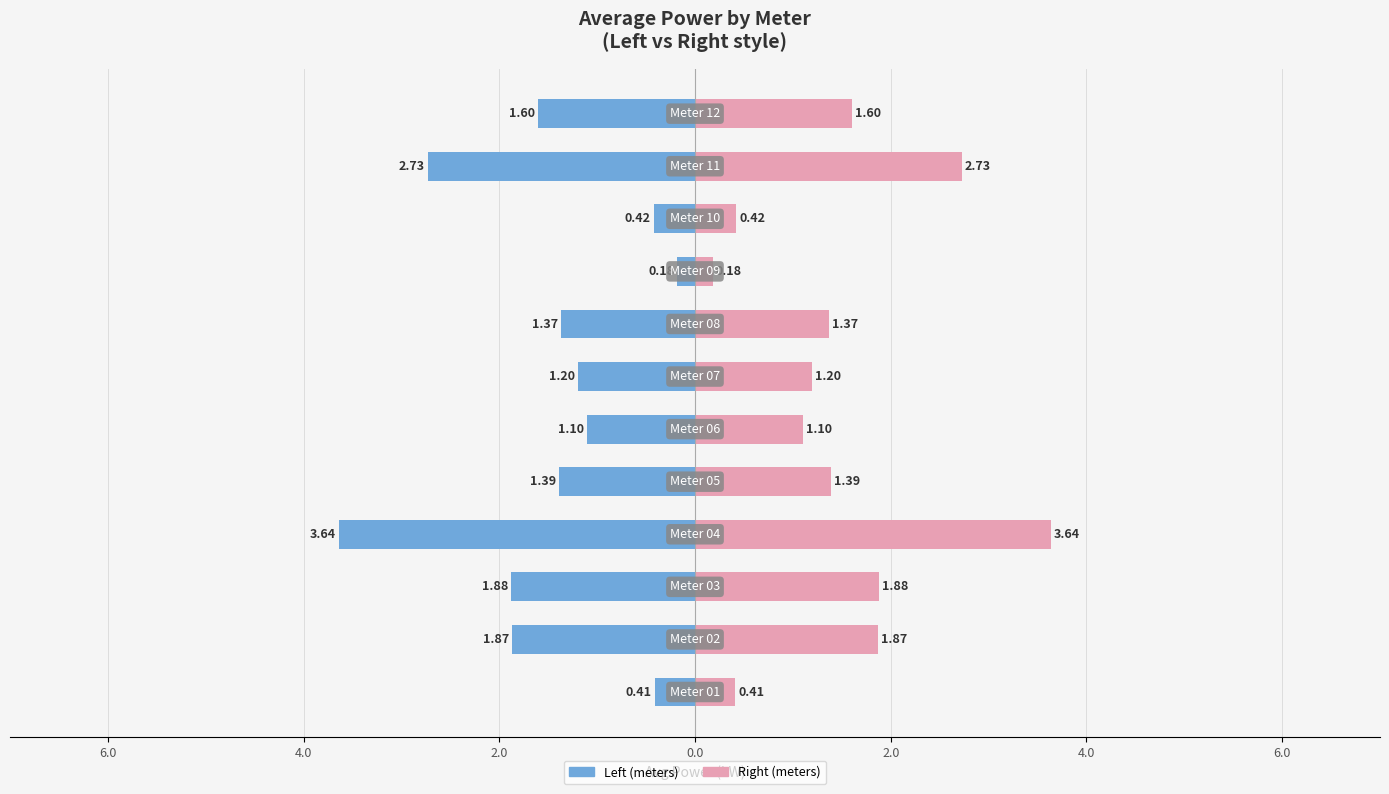

What are all the series names shown in the legend?

Left (meters), Right (meters)